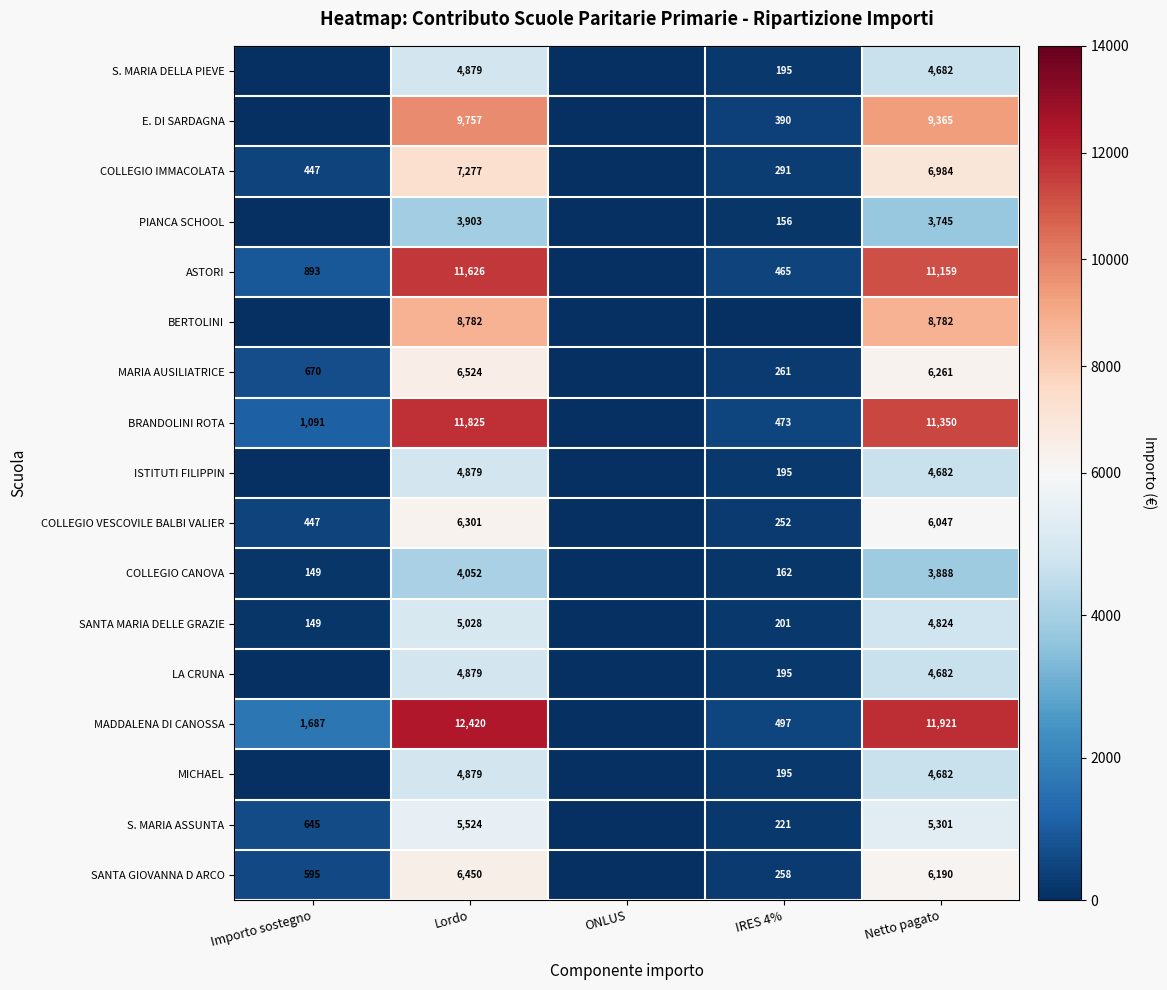

True or false: COLLEGIO CANOVA has a value of 1234 at Netto pagato.

False